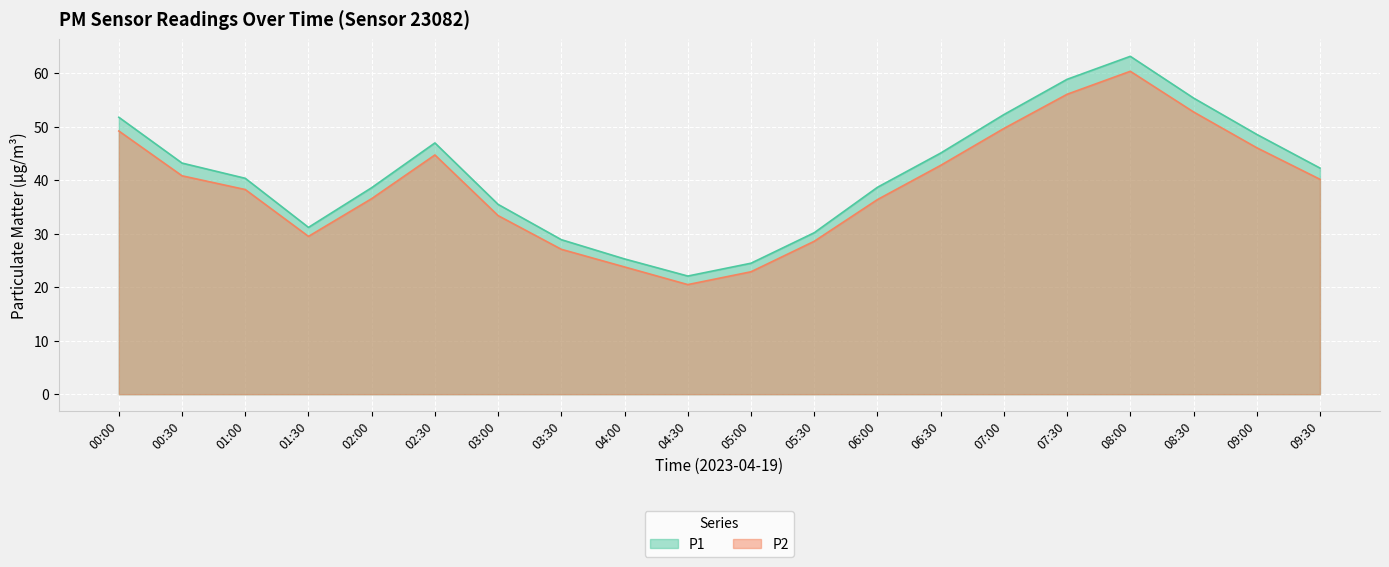

The P1 series shows 51.8 at 00:00. True or false?

True